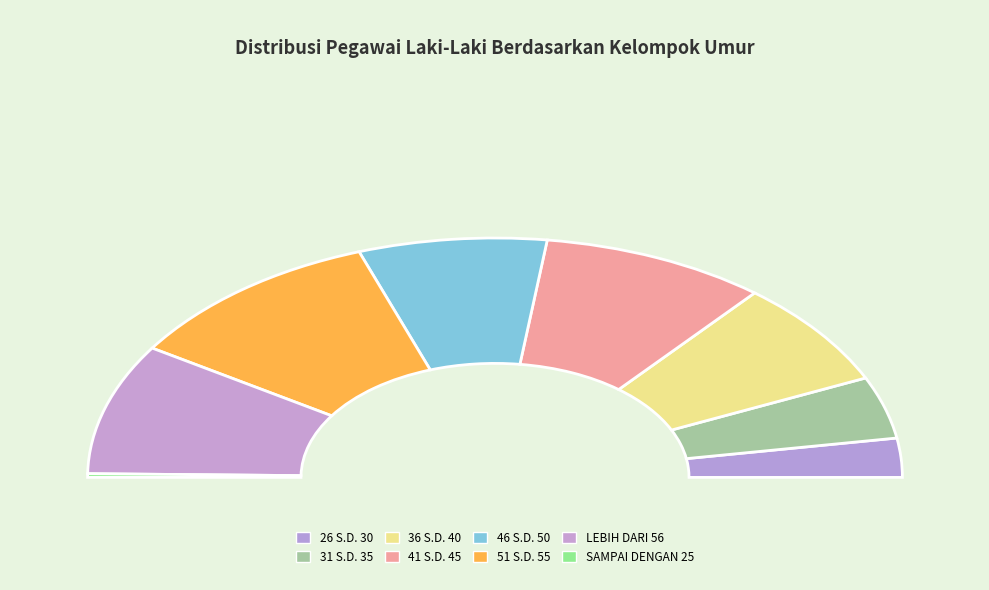

Does SAMPAI DENGAN 25 represent more than half of the total?

No